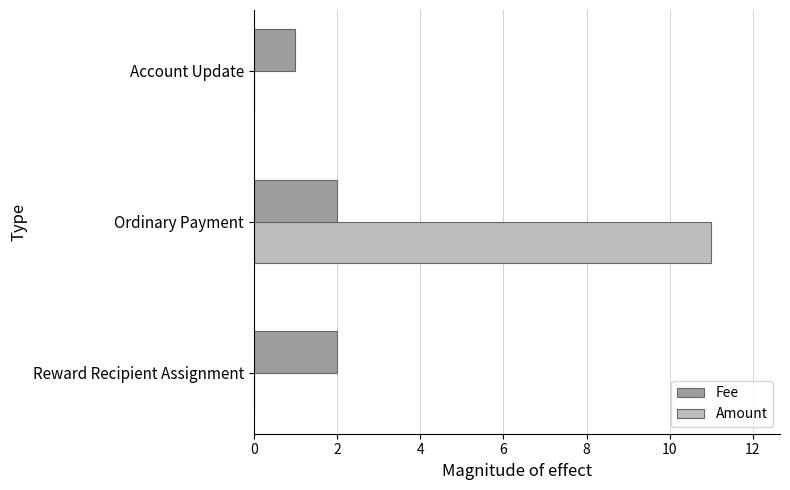

True or false: Amount has a value of -6 at Account Update.

False